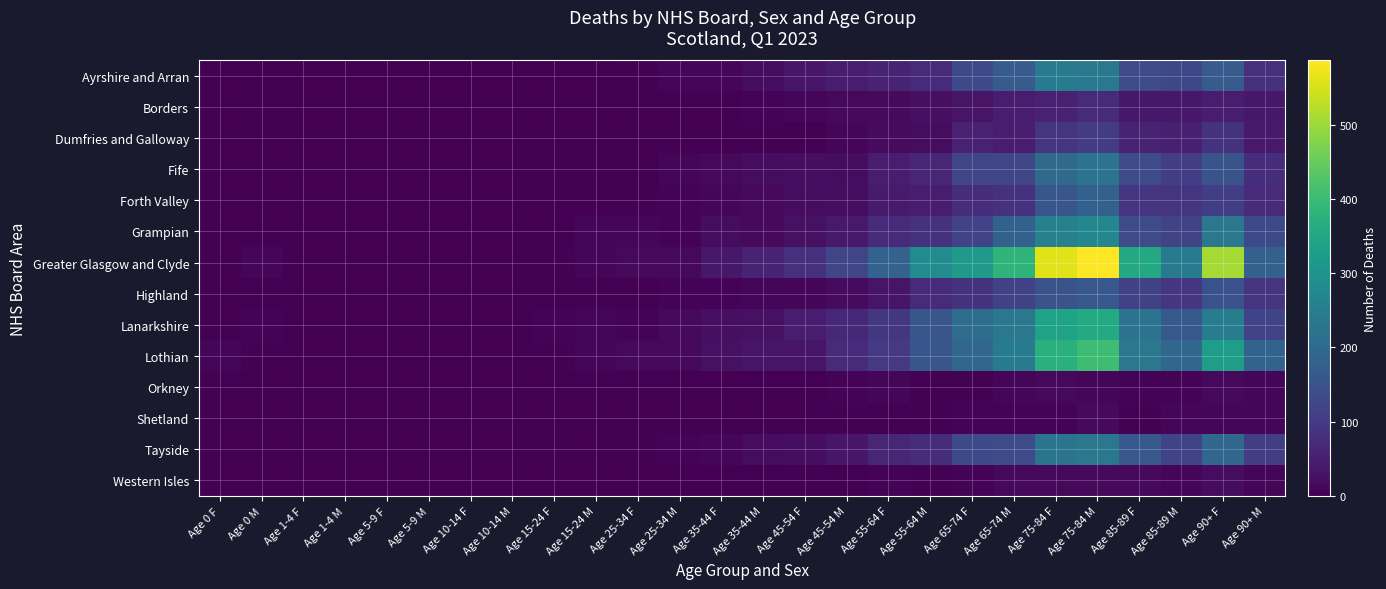

Which series has the largest range (max minus min)?

Greater Glasgow and Clyde